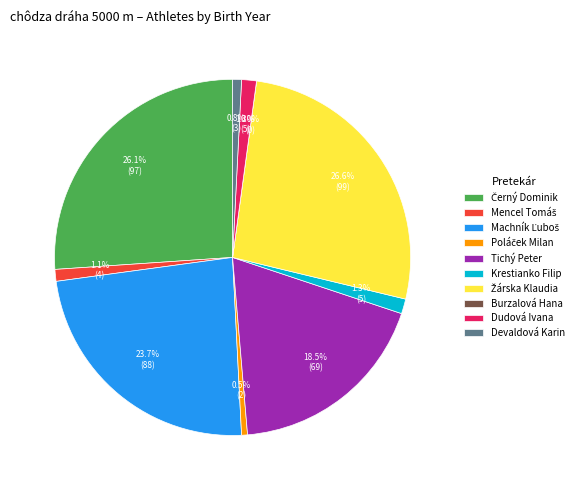

To the nearest percent, what is the combined percentage of Burzalová Hana and Mencel Tomáš?

1%